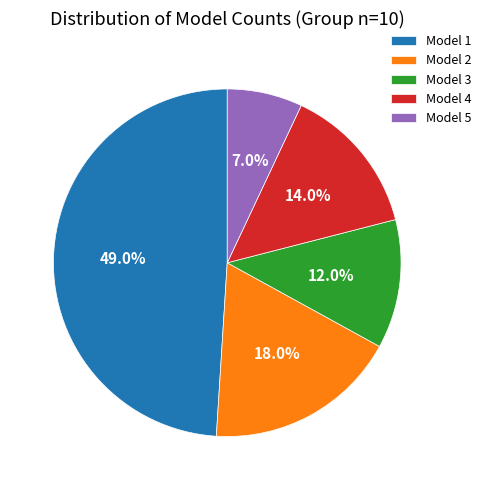

Approximately how many times larger is the value at Model 1 compared to Model 5?

7.0